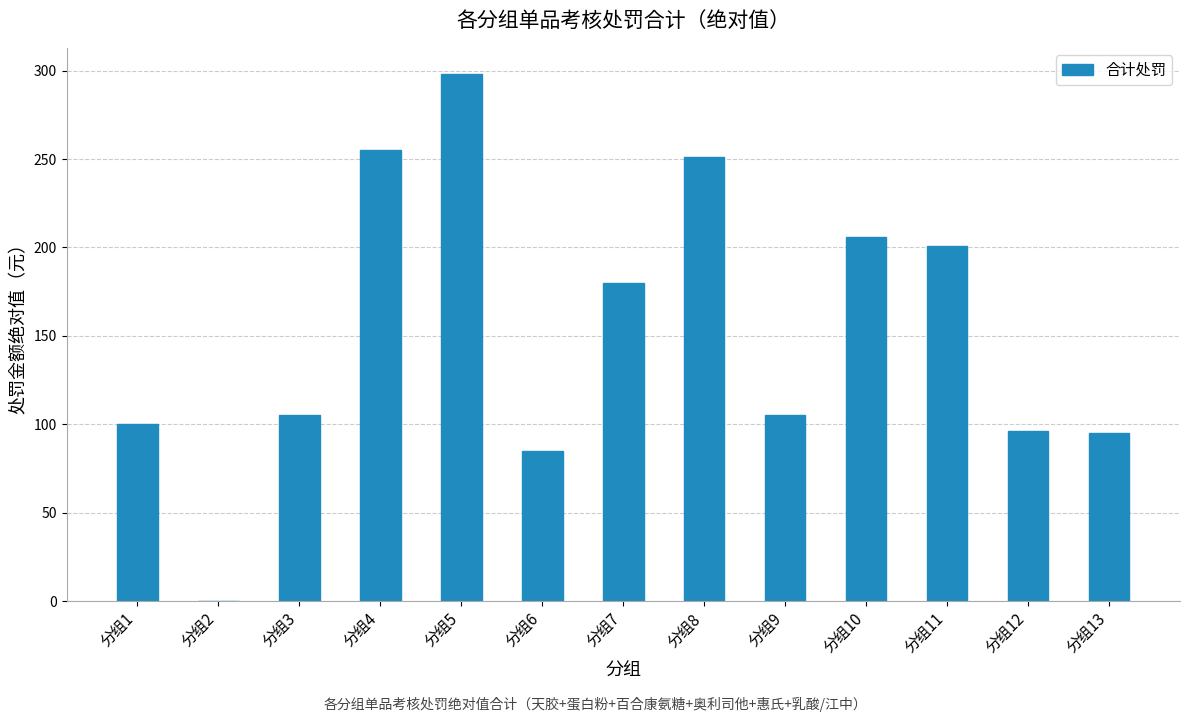

What is the sum of all values?

1977